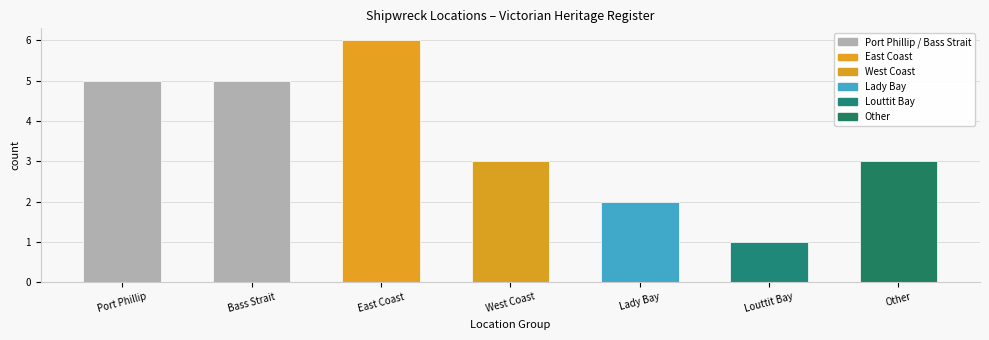

What is the average value?

4